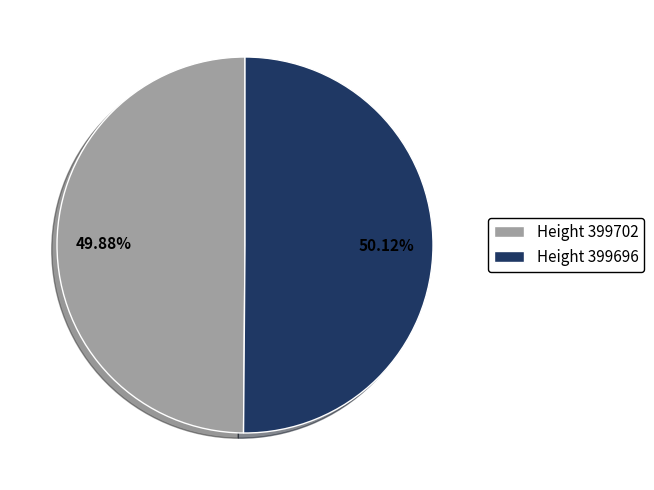

Approximately how many times larger is the value at Height 399702 compared to Height 399696?

1.0